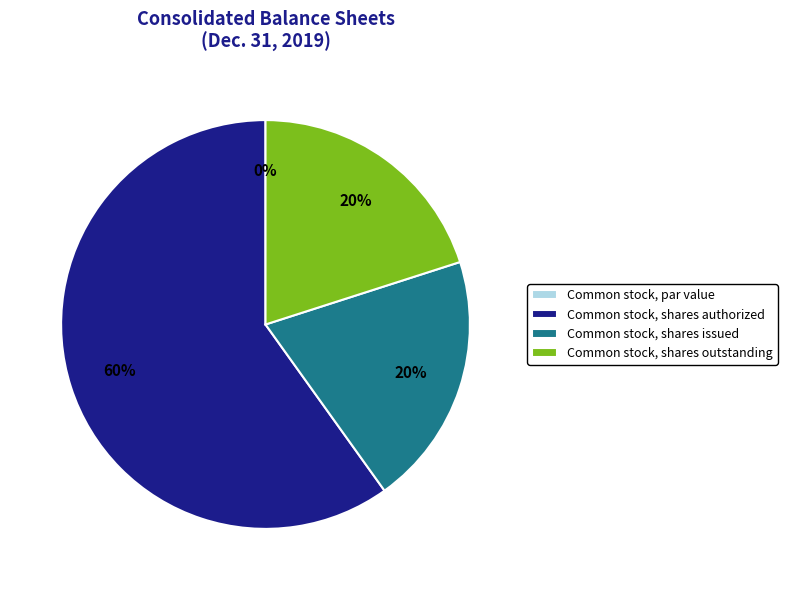

To the nearest percent, what portion does Common stock, shares authorized represent?

60%